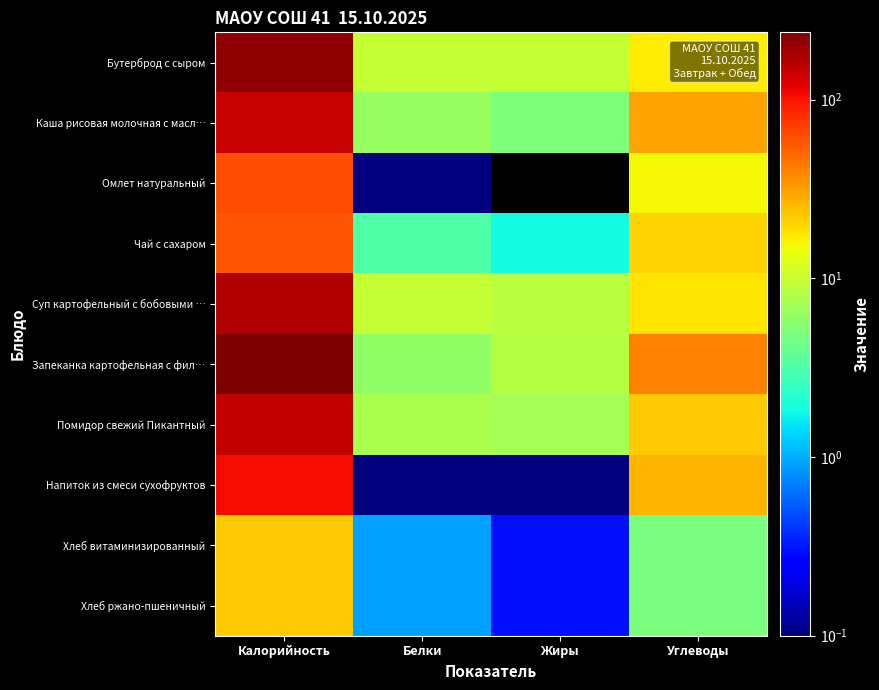

Which has a higher value, Калорийность or Жиры?

Калорийность